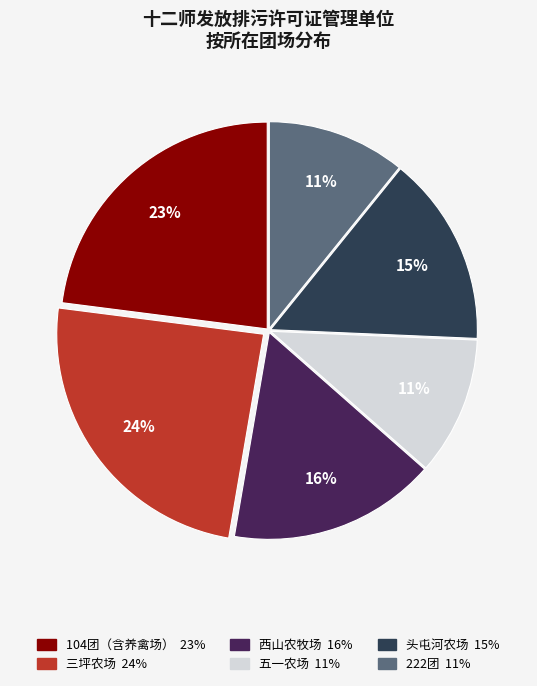

Which slice is the largest?

三坪农场